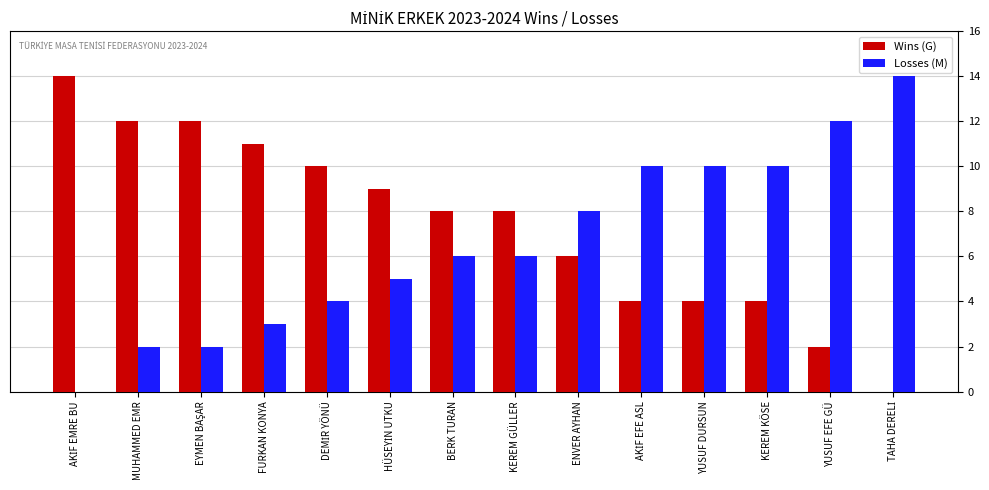

Which series has the largest total across all categories?

Wins (G)